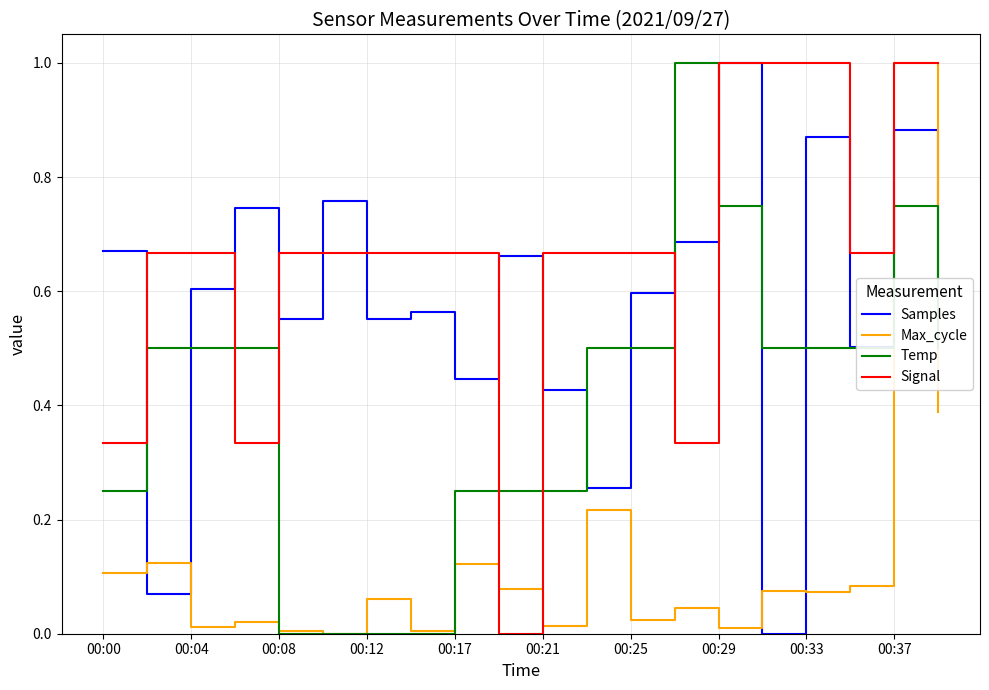

At how many categories does at least one series exceed 0?

20